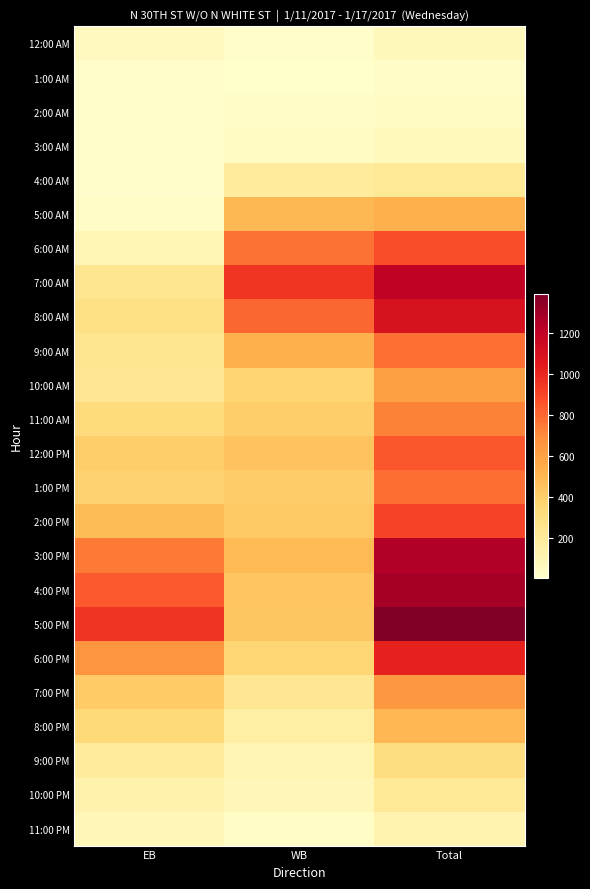

What is the greatest value displayed?

1388